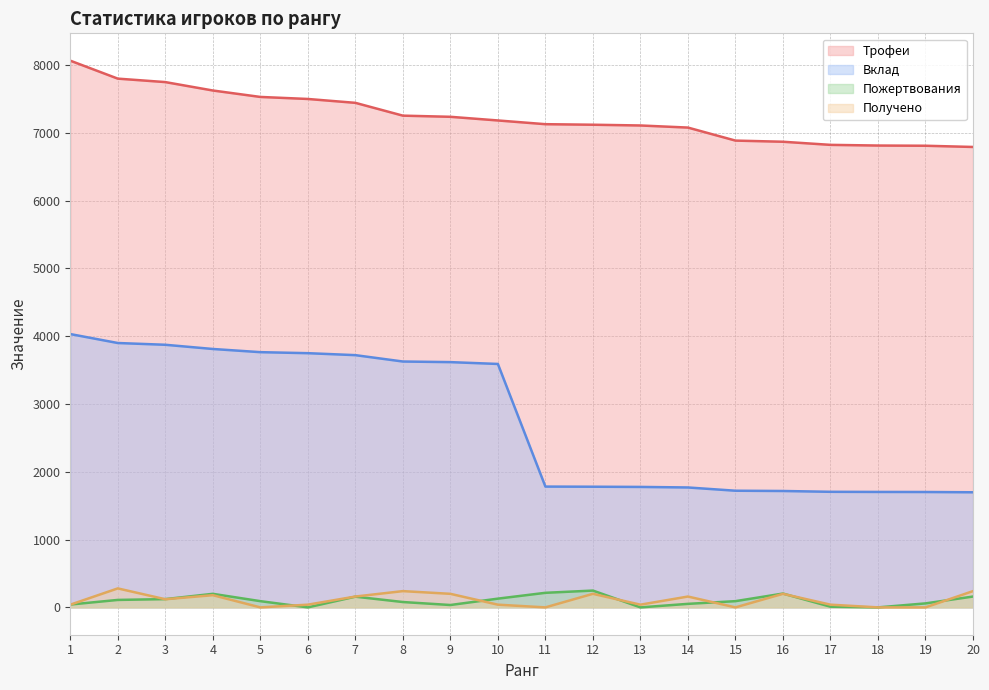

How many lines are shown in the chart?

4